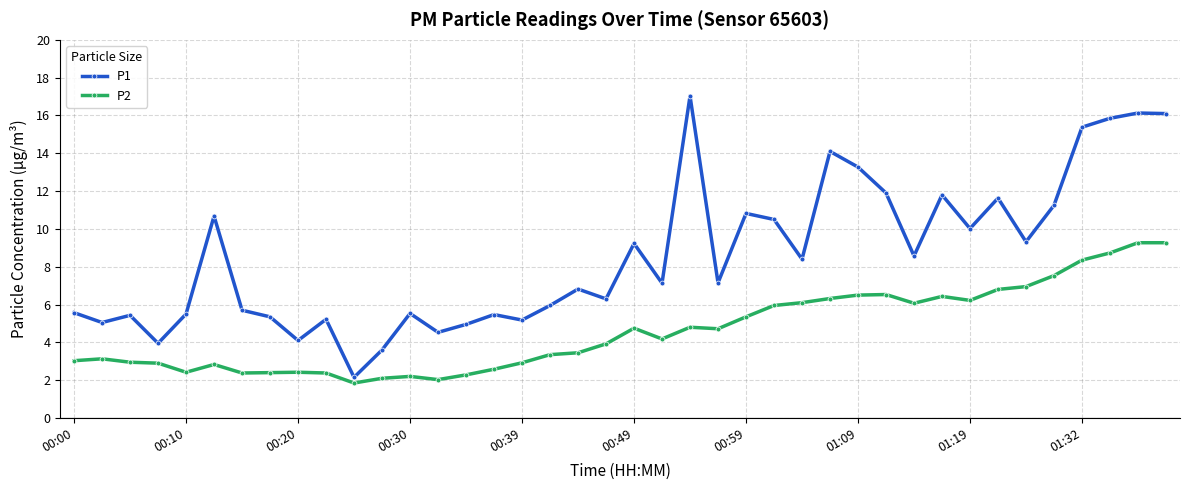

What is the maximum value for P1?

17.0